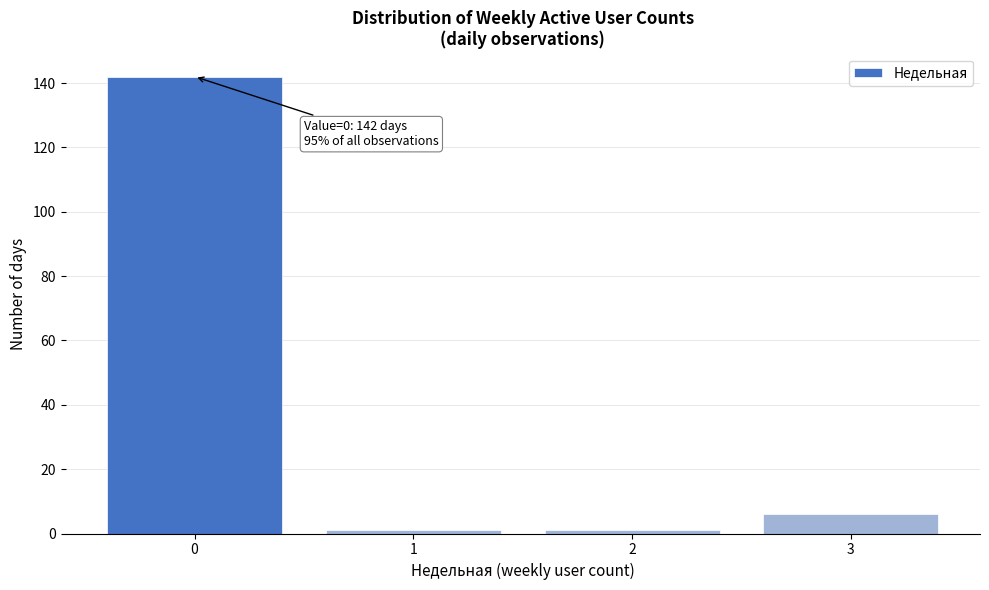

Which range on the x-axis has the tallest bar?

-0.5 to 0.5